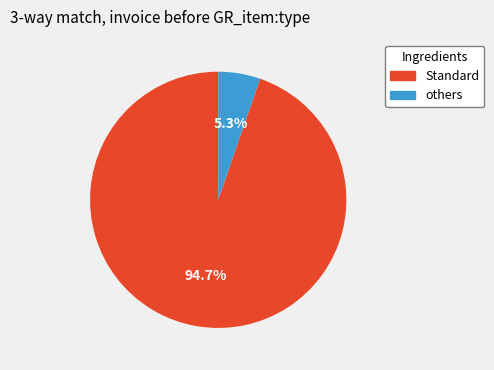

Count the number of slices in the pie.

2